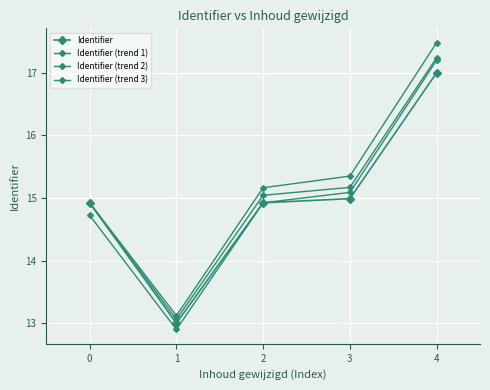

Which series changed the most between 1 and 3?

Identifier (trend 3)